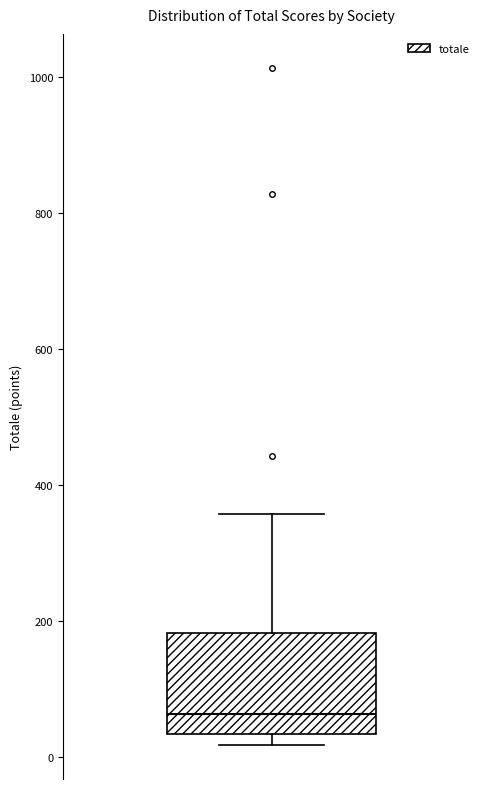

Where is the upper edge of the box on the y-axis? The values are not printed on the chart, so give them approximately, as read against the axis.

180